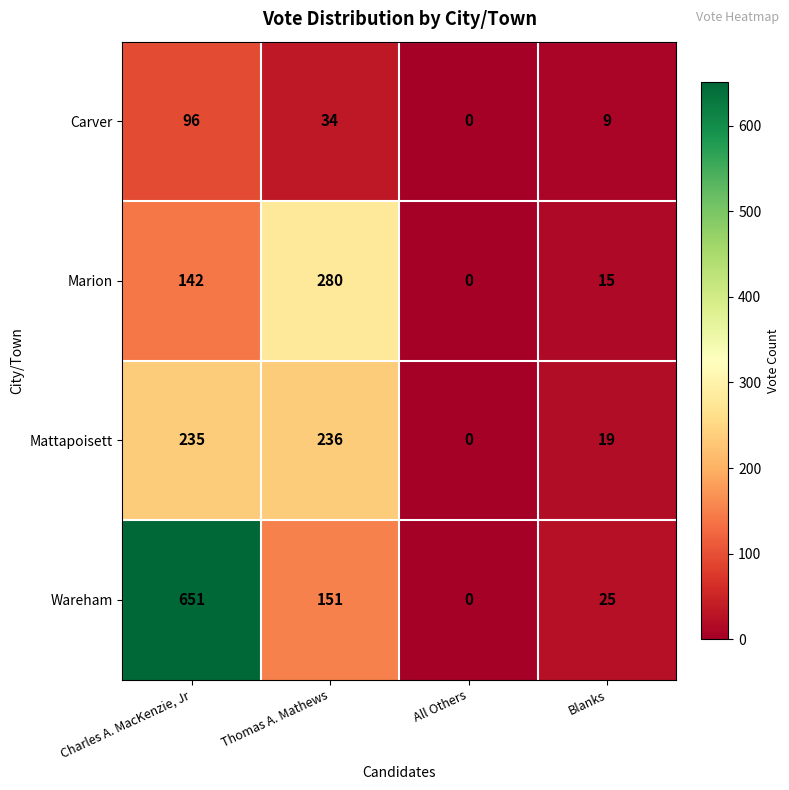

Reading left to right, transcribe all the data shown in this chart.

Carver: Charles A. MacKenzie, Jr=96	Thomas A. Mathews=34	All Others=0	Blanks=9
Marion: Charles A. MacKenzie, Jr=142	Thomas A. Mathews=280	All Others=0	Blanks=15
Mattapoisett: Charles A. MacKenzie, Jr=235	Thomas A. Mathews=236	All Others=0	Blanks=19
Wareham: Charles A. MacKenzie, Jr=651	Thomas A. Mathews=151	All Others=0	Blanks=25